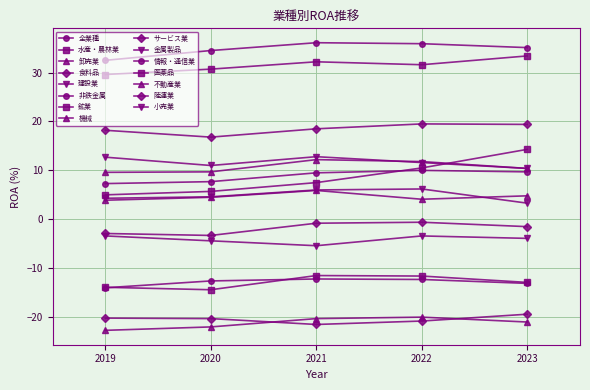

How many distinct data groups are displayed?

15